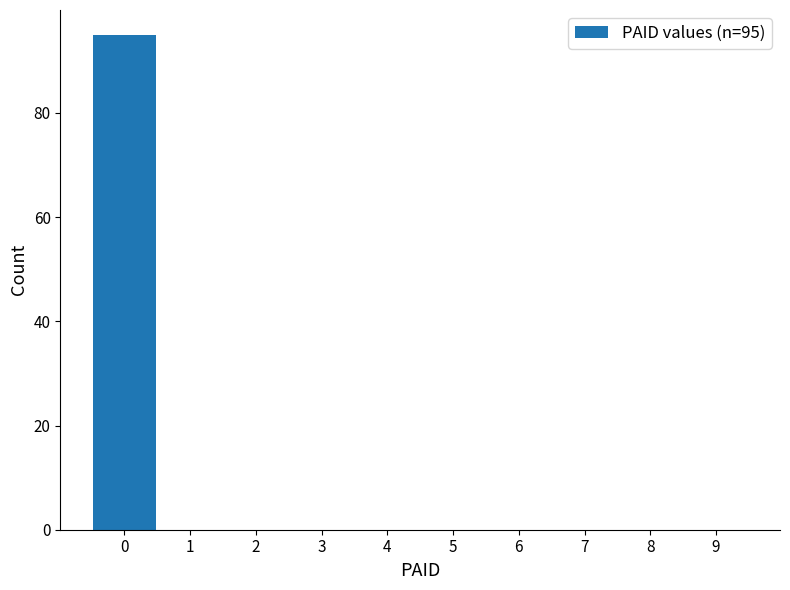

Which range on the x-axis has the tallest bar?

-0.5 to 0.5